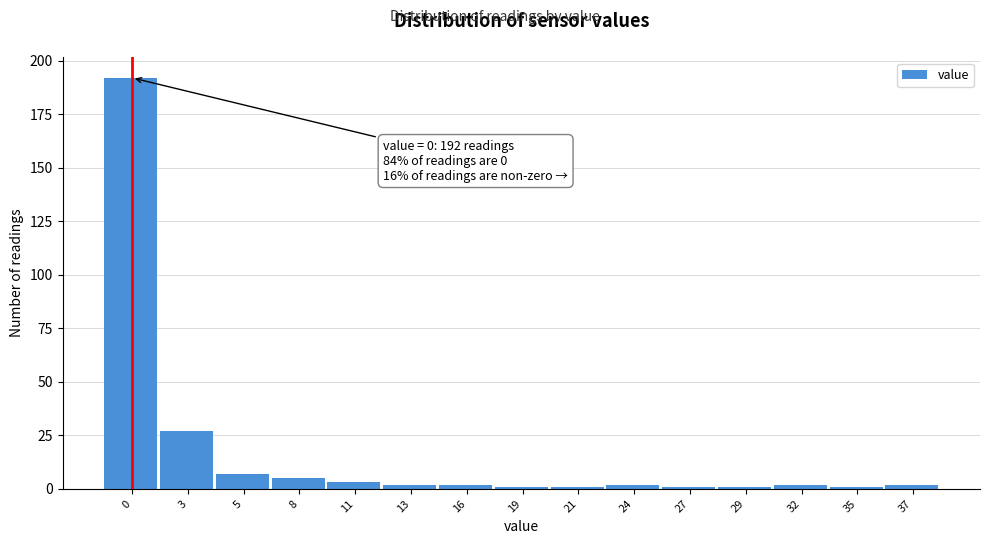

Reading right to left, list all the values displayed in this chart.

2	1	2	1	1	2	1	1	2	2	3	5	7	27	192